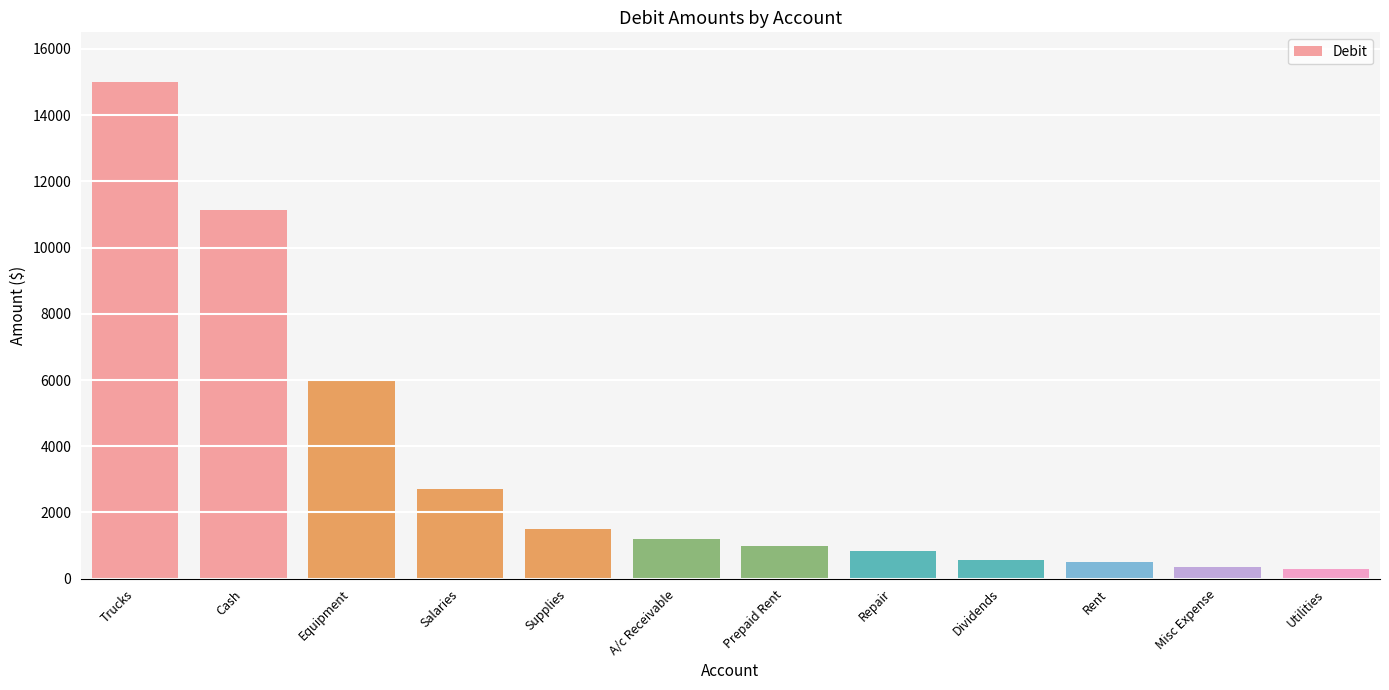

What is the greatest value displayed?

15000